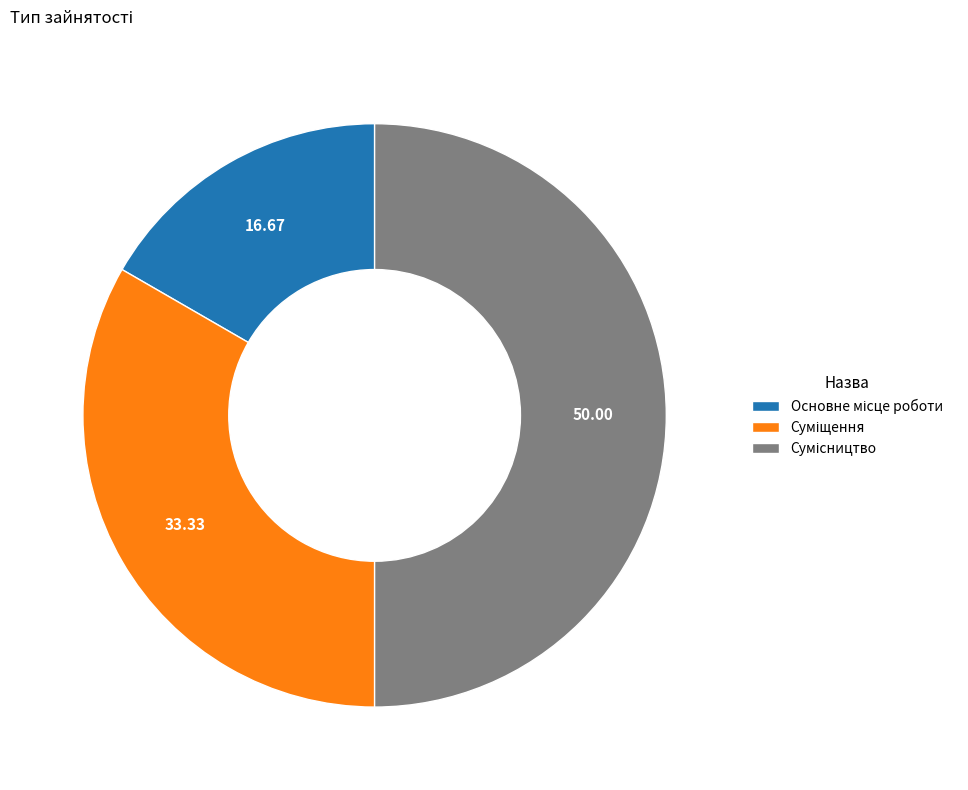

Is Основне місце роботи the majority of the pie?

No